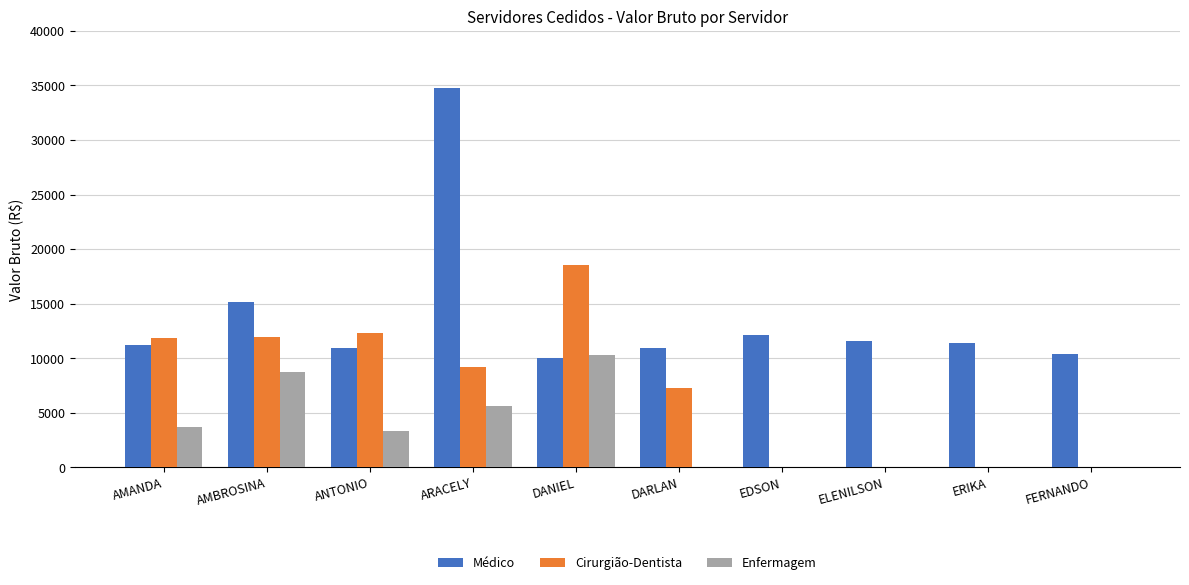

What is the approximate value of Cirurgião-Dentista at AMBROSINA?

11960.3